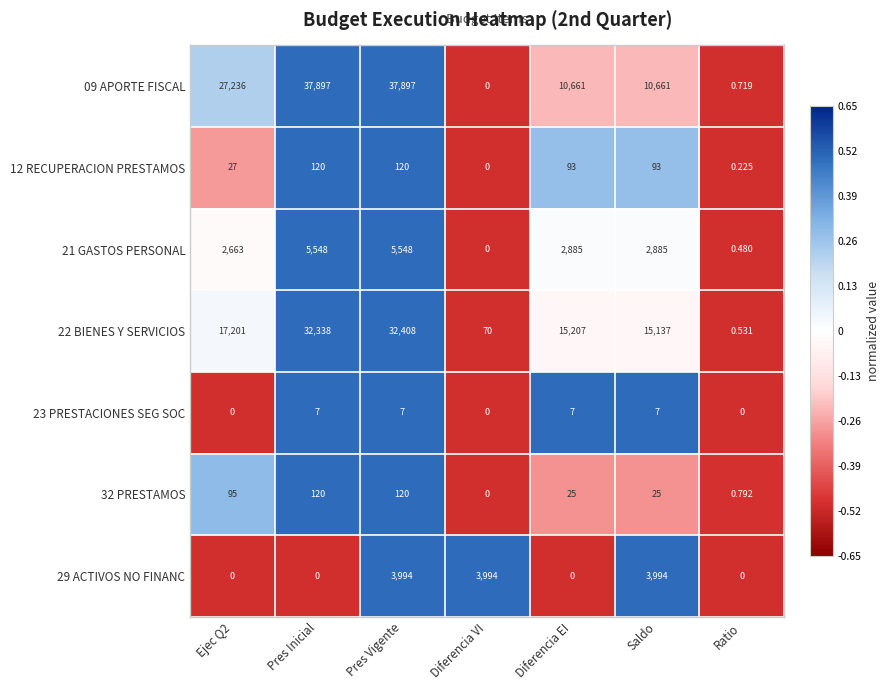

At which category is the sum across all series the highest?

Pres Vigente